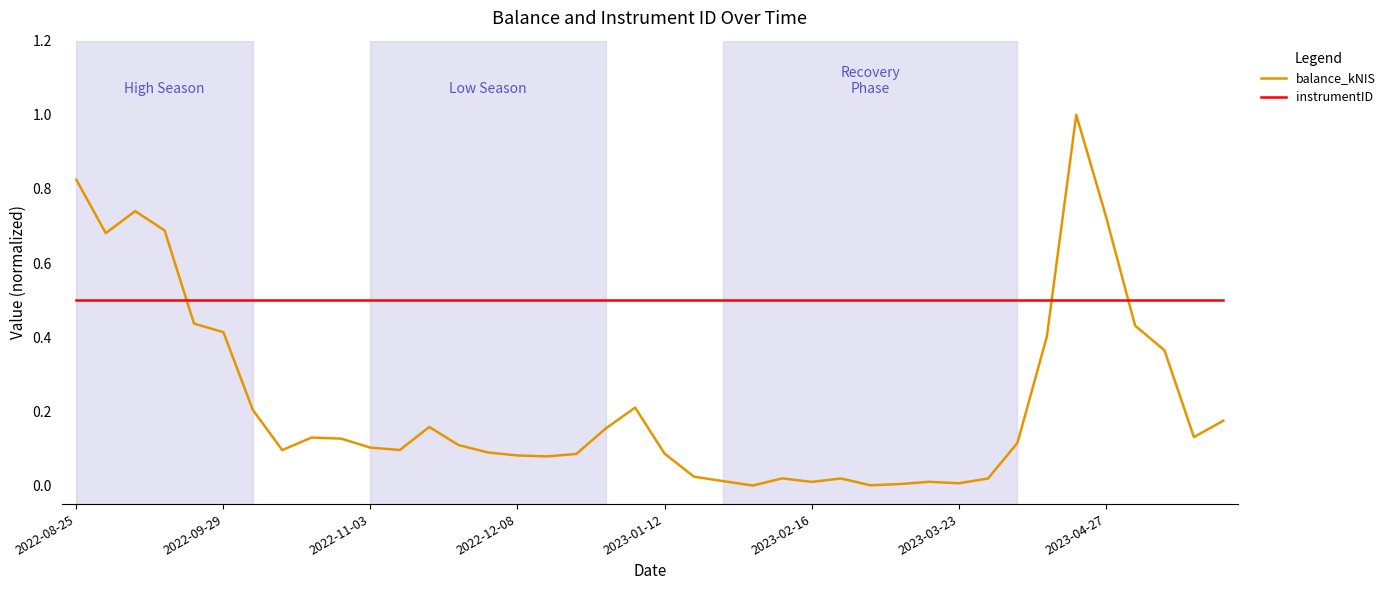

How many intersections are there between instrumentID and balance_kNIS?

3